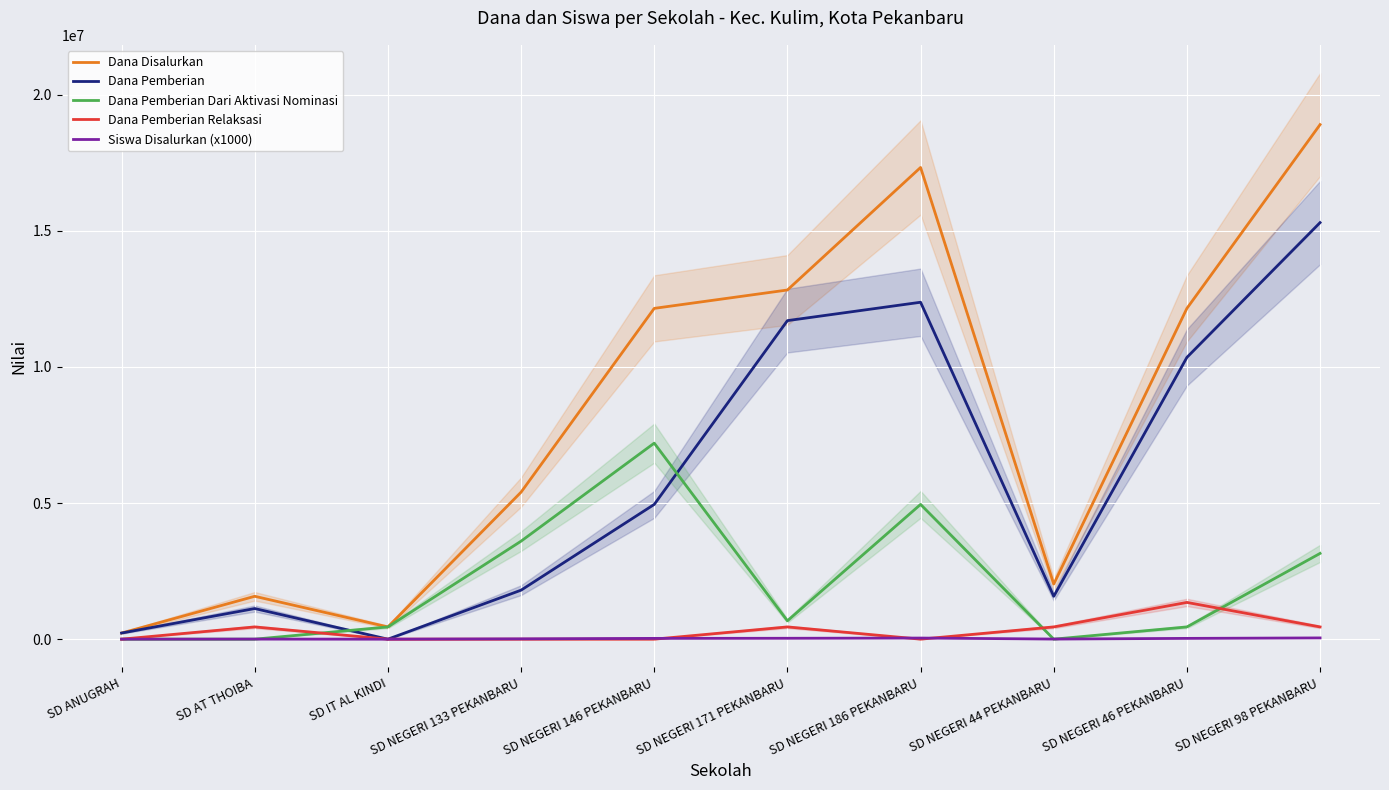

Is this an area chart (filled region under the line)?

No